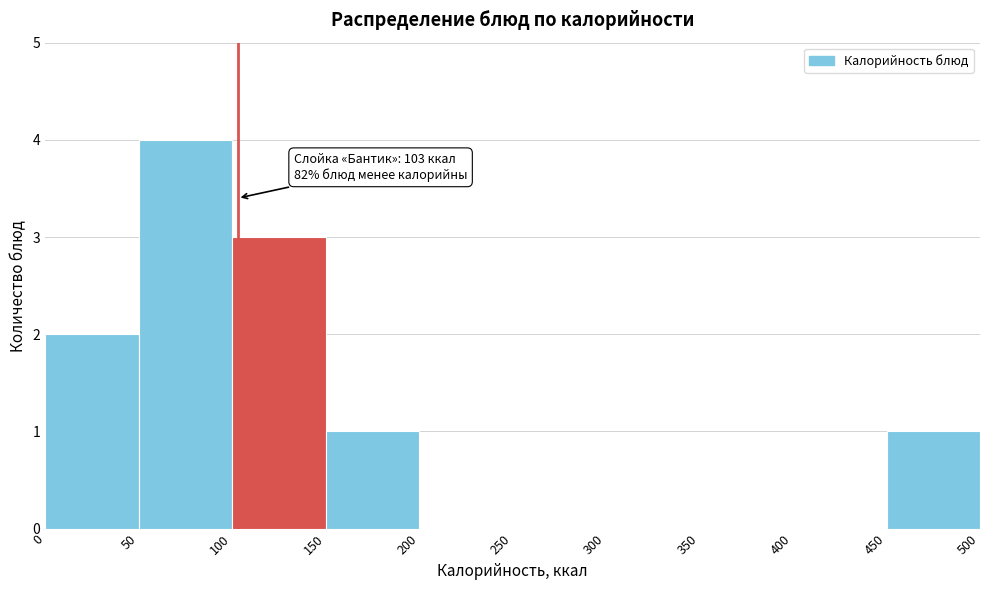

Over which range of the x-axis is the bar tallest?

50 to 100